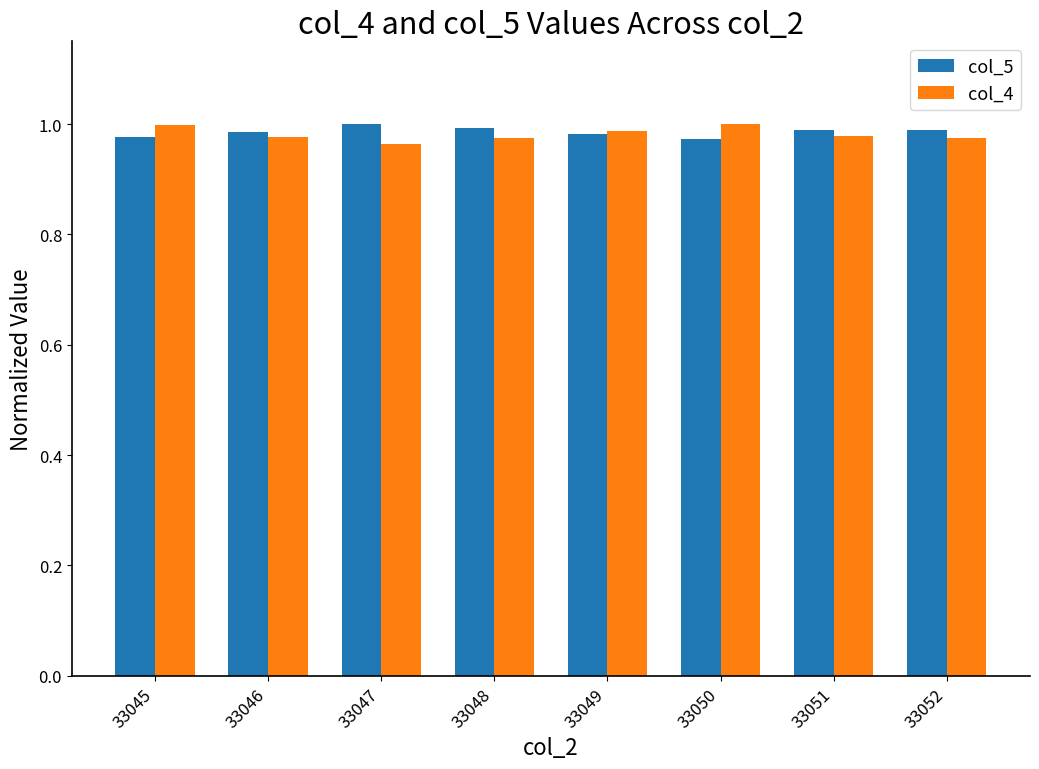

The col_4 series shows 1.0 at 33047. True or false?

True